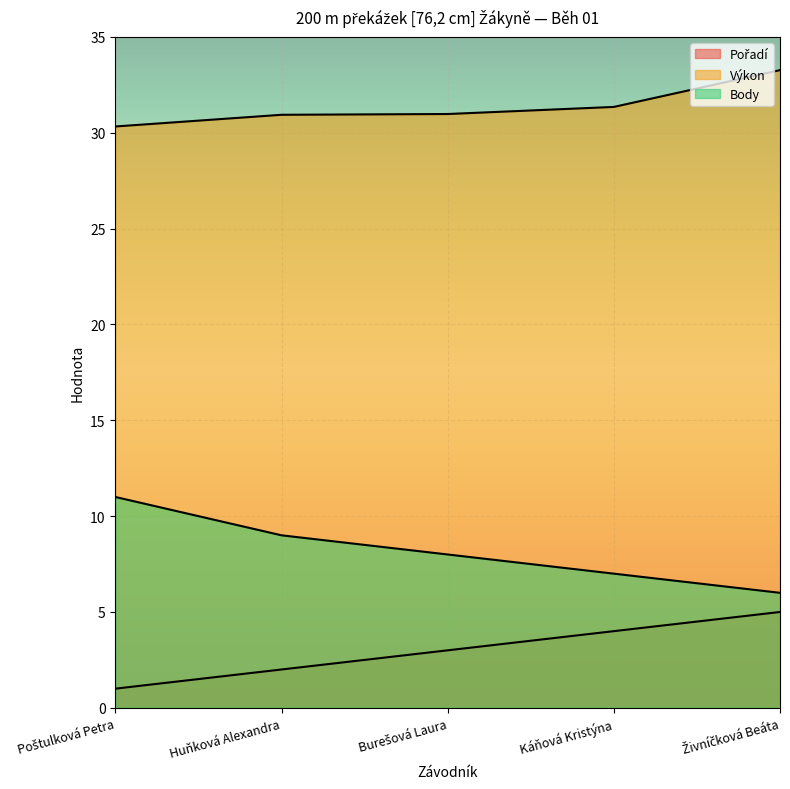

Reading right to left, list all the values displayed in this chart.

Pořadí: Živníčková Beáta=5.0	Káňová Kristýna=4.0	Burešová Laura=3.0	Huňková Alexandra=2.0	Poštulková Petra=1.0
Výkon: Živníčková Beáta=33.3	Káňová Kristýna=31.4	Burešová Laura=31.0	Huňková Alexandra=30.9	Poštulková Petra=30.3
Body: Živníčková Beáta=6.0	Káňová Kristýna=7.0	Burešová Laura=8.0	Huňková Alexandra=9.0	Poštulková Petra=11.0